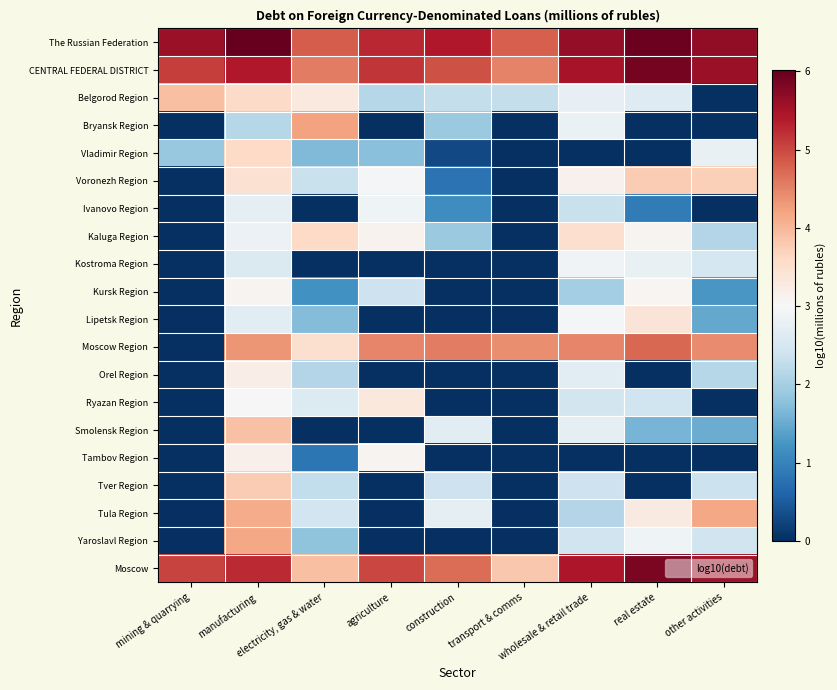

Reading left to right, extract all data points from this chart.

The Russian Federation: mining & quarrying=5.6	manufacturing=6.0	electricity, gas & water=4.8	agriculture=5.3	construction=5.4	transport & comms=4.8	wholesale & retail trade=5.6	real estate=6.0	other activities=5.7
CENTRAL FEDERAL DISTRICT: mining & quarrying=5.1	manufacturing=5.4	electricity, gas & water=4.5	agriculture=5.2	construction=4.9	transport & comms=4.5	wholesale & retail trade=5.5	real estate=5.9	other activities=5.6
Belgorod Region: mining & quarrying=3.9	manufacturing=3.6	electricity, gas & water=3.3	agriculture=2.1	construction=2.3	transport & comms=2.3	wholesale & retail trade=2.8	real estate=2.6	other activities=0.0
Bryansk Region: mining & quarrying=0.0	manufacturing=2.2	electricity, gas & water=4.2	agriculture=0.0	construction=1.9	transport & comms=0.0	wholesale & retail trade=2.8	real estate=0.0	other activities=0.0
Vladimir Region: mining & quarrying=1.9	manufacturing=3.6	electricity, gas & water=1.7	agriculture=1.7	construction=0.3	transport & comms=0.0	wholesale & retail trade=0.0	real estate=0.0	other activities=2.8
Voronezh Region: mining & quarrying=0.0	manufacturing=3.5	electricity, gas & water=2.3	agriculture=2.9	construction=0.8	transport & comms=0.0	wholesale & retail trade=3.1	real estate=3.8	other activities=3.7
Ivanovo Region: mining & quarrying=0.0	manufacturing=2.7	electricity, gas & water=0.0	agriculture=2.9	construction=1.1	transport & comms=0.0	wholesale & retail trade=2.3	real estate=0.9	other activities=0.0
Kaluga Region: mining & quarrying=0.0	manufacturing=2.8	electricity, gas & water=3.6	agriculture=3.1	construction=1.9	transport & comms=0.0	wholesale & retail trade=3.5	real estate=3.1	other activities=2.1
Kostroma Region: mining & quarrying=0.0	manufacturing=2.6	electricity, gas & water=0.0	agriculture=0.0	construction=0.0	transport & comms=0.0	wholesale & retail trade=2.9	real estate=2.8	other activities=2.5
Kursk Region: mining & quarrying=0.0	manufacturing=3.1	electricity, gas & water=1.2	agriculture=2.4	construction=0.0	transport & comms=0.0	wholesale & retail trade=2.0	real estate=3.1	other activities=1.3
Lipetsk Region: mining & quarrying=0.0	manufacturing=2.7	electricity, gas & water=1.7	agriculture=0.0	construction=0.0	transport & comms=0.0	wholesale & retail trade=2.9	real estate=3.4	other activities=1.5
Moscow Region: mining & quarrying=0.0	manufacturing=4.3	electricity, gas & water=3.5	agriculture=4.5	construction=4.6	transport & comms=4.4	wholesale & retail trade=4.5	real estate=4.7	other activities=4.4
Orel Region: mining & quarrying=0.0	manufacturing=3.2	electricity, gas & water=2.1	agriculture=0.0	construction=0.0	transport & comms=0.0	wholesale & retail trade=2.7	real estate=0.0	other activities=2.2
Ryazan Region: mining & quarrying=0.0	manufacturing=3.0	electricity, gas & water=2.6	agriculture=3.3	construction=0.0	transport & comms=0.0	wholesale & retail trade=2.5	real estate=2.4	other activities=0.0
Smolensk Region: mining & quarrying=0.0	manufacturing=3.9	electricity, gas & water=0.0	agriculture=0.0	construction=2.7	transport & comms=0.0	wholesale & retail trade=2.7	real estate=1.6	other activities=1.5
Tambov Region: mining & quarrying=0.0	manufacturing=3.2	electricity, gas & water=0.8	agriculture=3.1	construction=0.0	transport & comms=0.0	wholesale & retail trade=0.0	real estate=0.0	other activities=0.0
Tver Region: mining & quarrying=0.0	manufacturing=3.8	electricity, gas & water=2.3	agriculture=0.0	construction=2.4	transport & comms=0.0	wholesale & retail trade=2.4	real estate=0.0	other activities=2.4
Tula Region: mining & quarrying=0.0	manufacturing=4.1	electricity, gas & water=2.4	agriculture=0.0	construction=2.7	transport & comms=0.0	wholesale & retail trade=2.1	real estate=3.3	other activities=4.2
Yaroslavl Region: mining & quarrying=0.0	manufacturing=4.2	electricity, gas & water=1.8	agriculture=0.0	construction=0.0	transport & comms=0.0	wholesale & retail trade=2.4	real estate=2.9	other activities=2.4
Moscow: mining & quarrying=5.1	manufacturing=5.2	electricity, gas & water=3.9	agriculture=5.0	construction=4.7	transport & comms=3.8	wholesale & retail trade=5.4	real estate=5.8	other activities=5.6